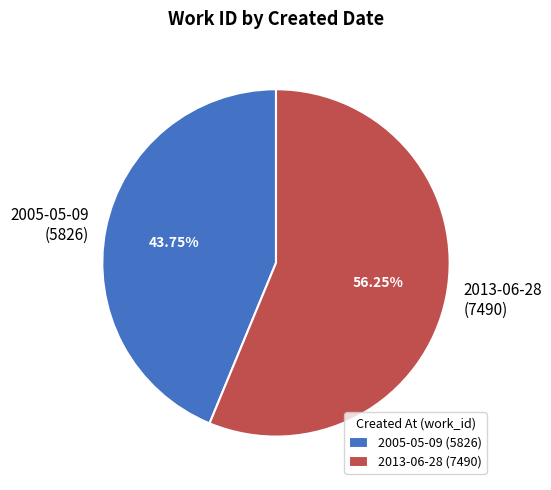

Do 2005-05-09 and 2013-06-28 together represent more than half of the pie?

Yes